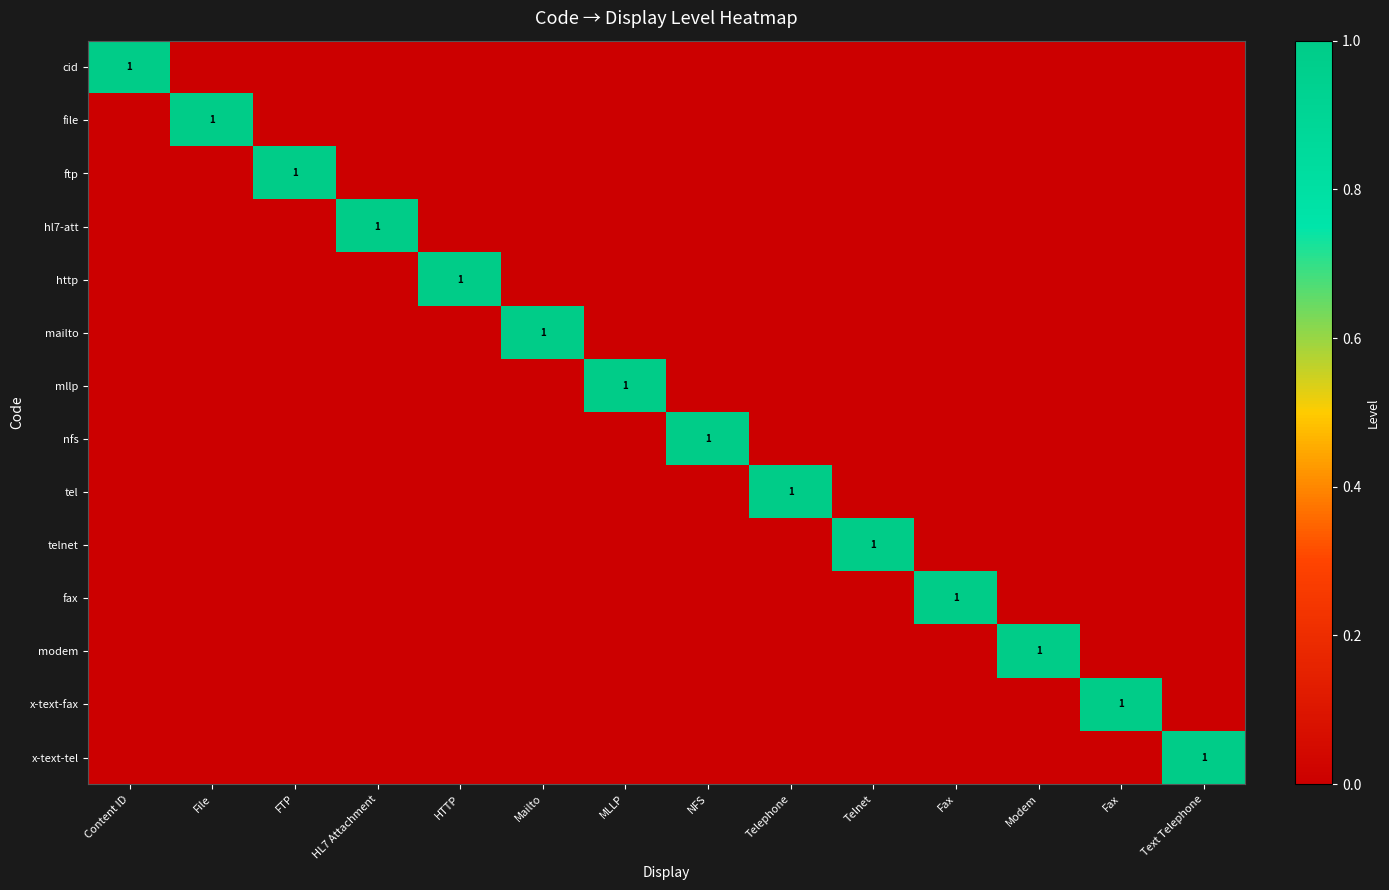

At how many categories does at least one series exceed 0?

14